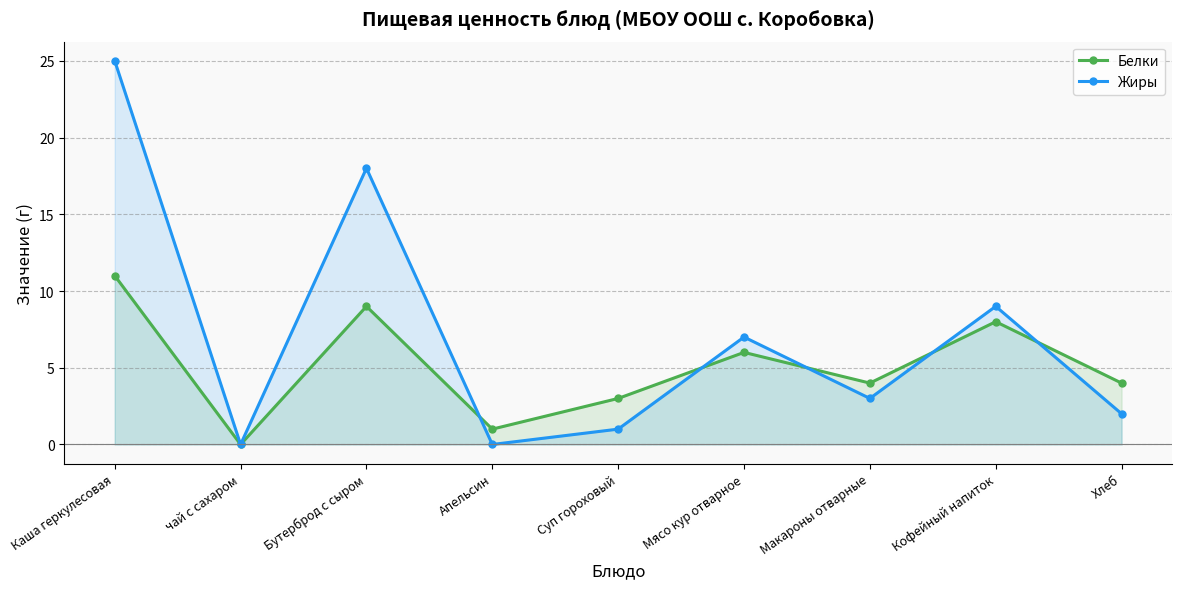

Reading left to right, list all the values displayed in this chart.

Белки: 11	0	9	1	3	6	4	8	4
Жиры: 25	0	18	0	1	7	3	9	2